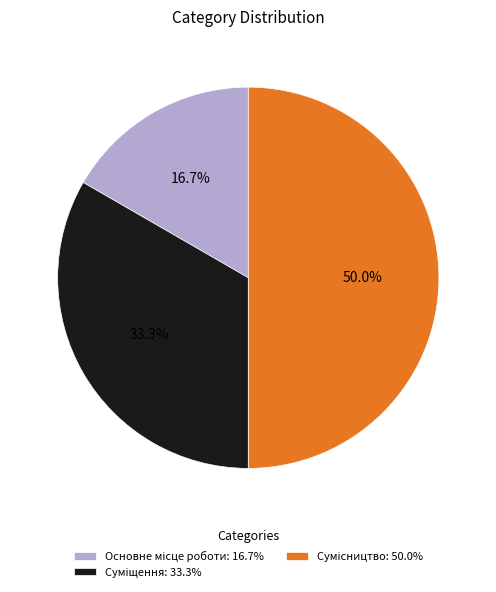

How many slices are in this pie chart?

3